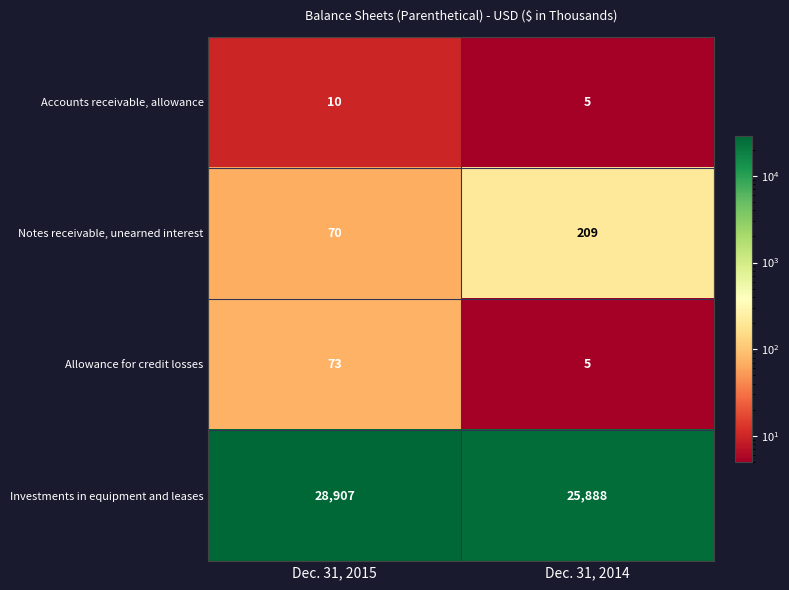

Reading left to right, extract all data points from this chart.

Accounts receivable, allowance: 10	5
Notes receivable, unearned interest: 70	209
Allowance for credit losses: 73	5
Investments in equipment and leases: 28907	25888